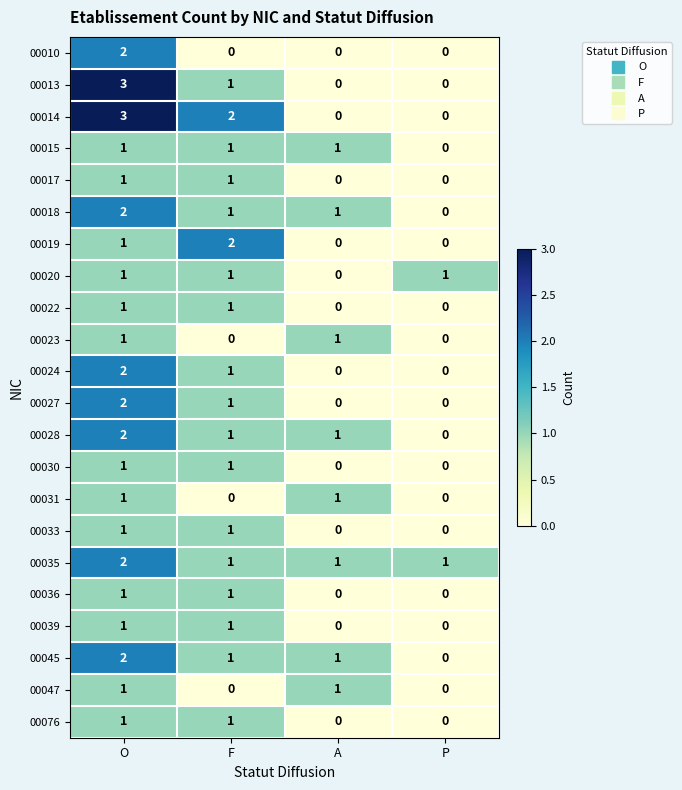

What is the spread (max minus min) of values at O?

2